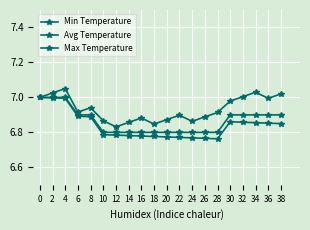

Reading right to left, extract all data points from this chart.

Min Temperature: 6.9	6.9	6.9	6.9	6.9	6.8	6.8	6.8	6.8	6.8	6.8	6.8	6.8	6.8	6.8	6.9	6.9	7.0	7.0	7.0
Avg Temperature: 6.9	6.9	6.9	6.9	6.9	6.8	6.8	6.8	6.8	6.8	6.8	6.8	6.8	6.8	6.8	6.9	6.9	7.0	7.0	7.0
Max Temperature: 7.0	7.0	7.0	7.0	7.0	6.9	6.9	6.9	6.9	6.9	6.8	6.9	6.9	6.8	6.9	6.9	6.9	7.1	7.0	7.0